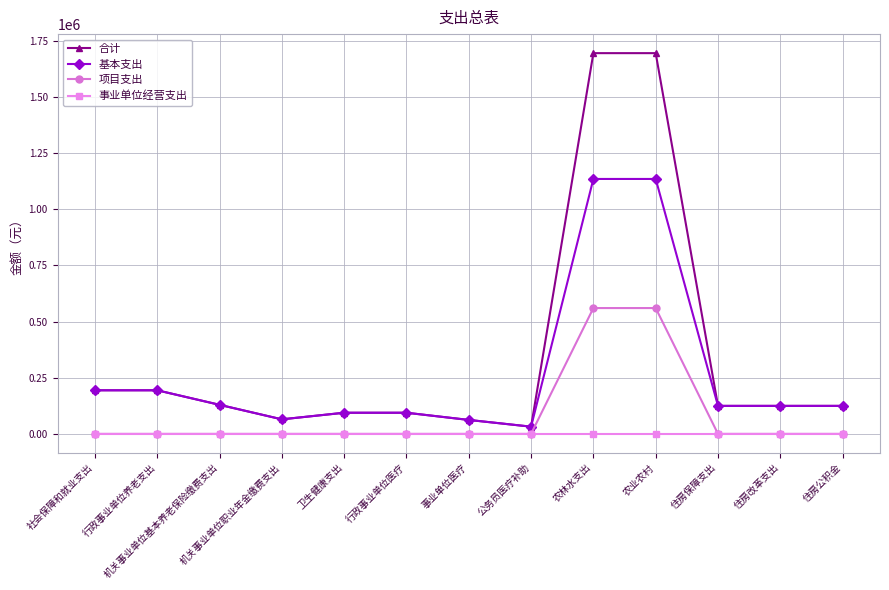

At which label does 合计 first exceed 124548?

社会保障和就业支出